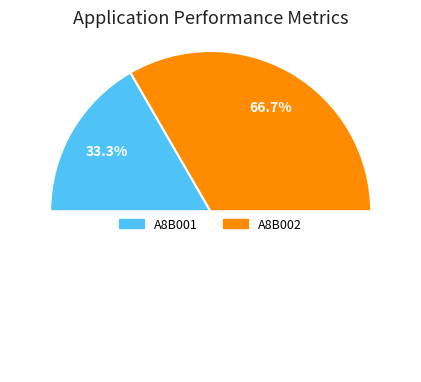

How many segments does this pie chart have?

2